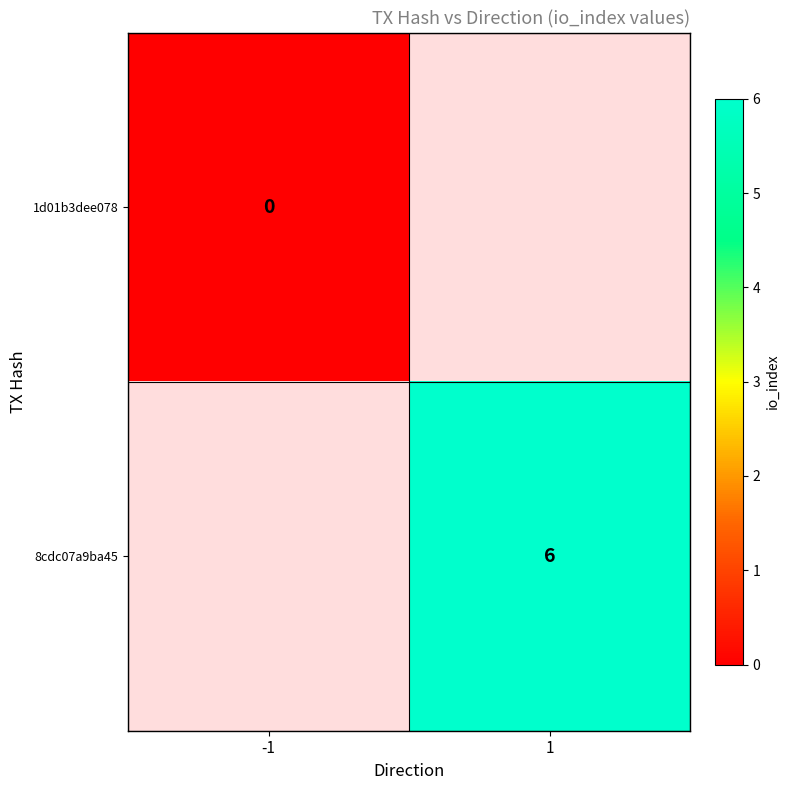

The 8cdc07a9ba45 series shows 6 at 1. True or false?

True